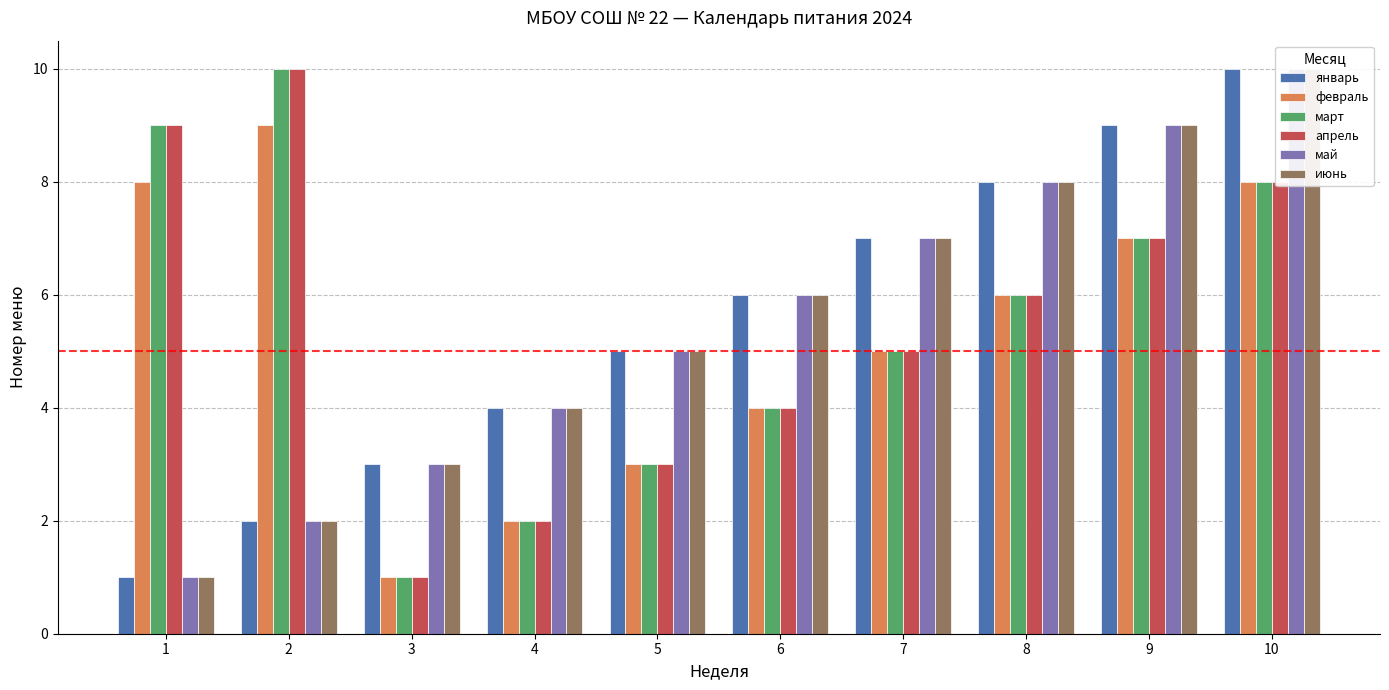

How many bars are there in each group?

6